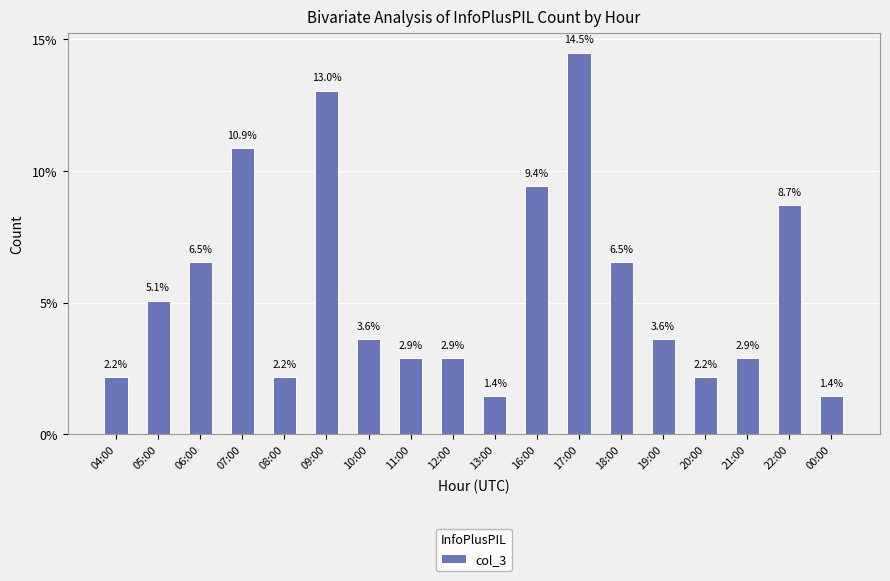

What is the sum of all values?

100.0